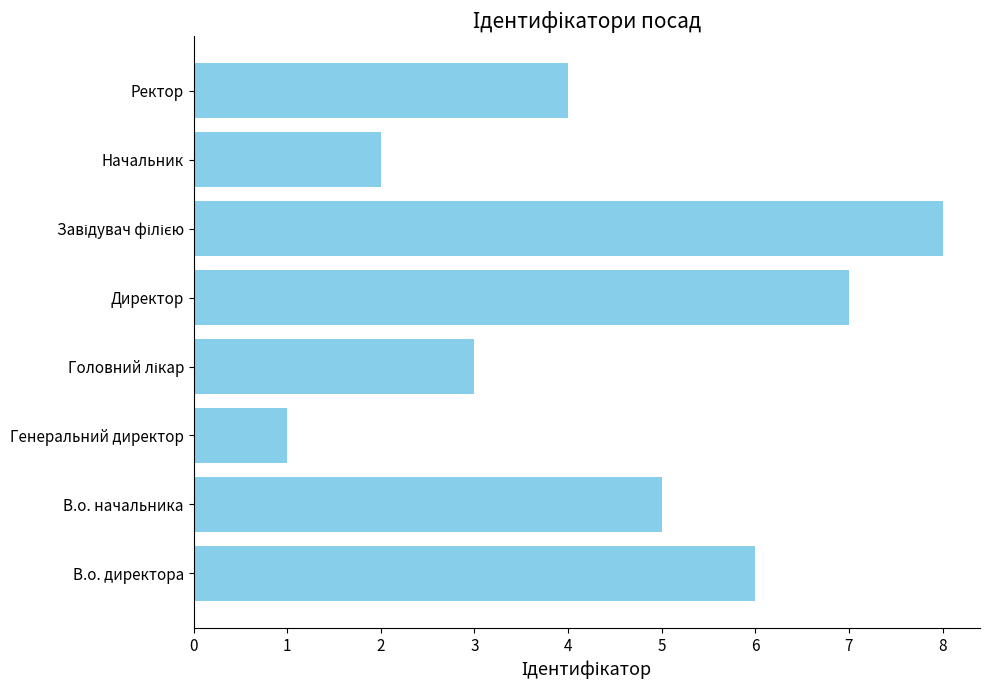

Which category has the lowest value across all series?

Генеральний директор